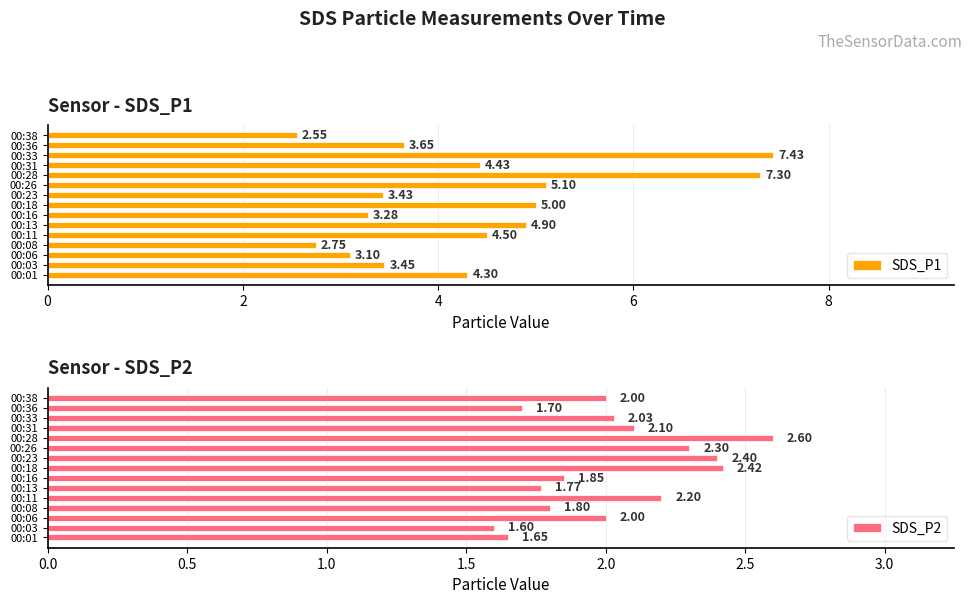

Which series has the largest total across all categories?

SDS_P1